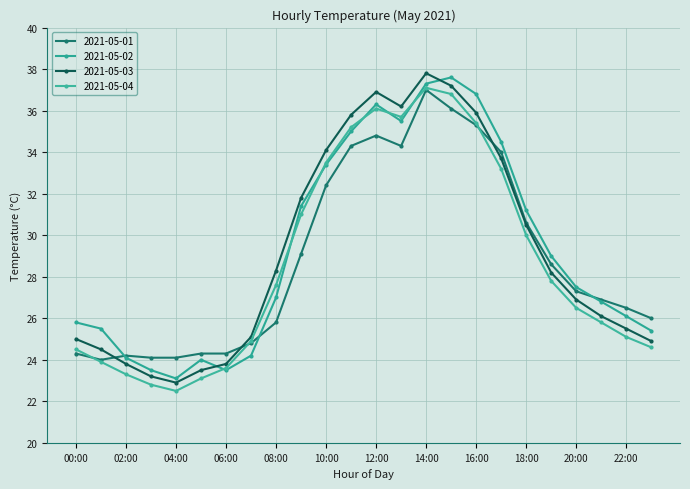

How many lines are shown in the chart?

4